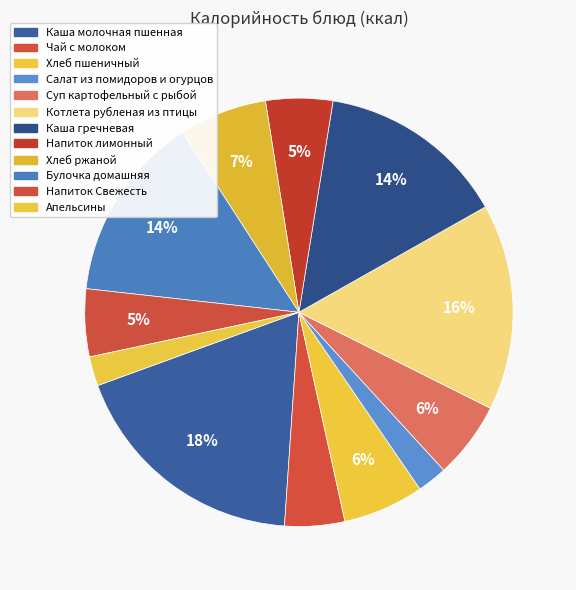

How many slices are in this pie chart?

12